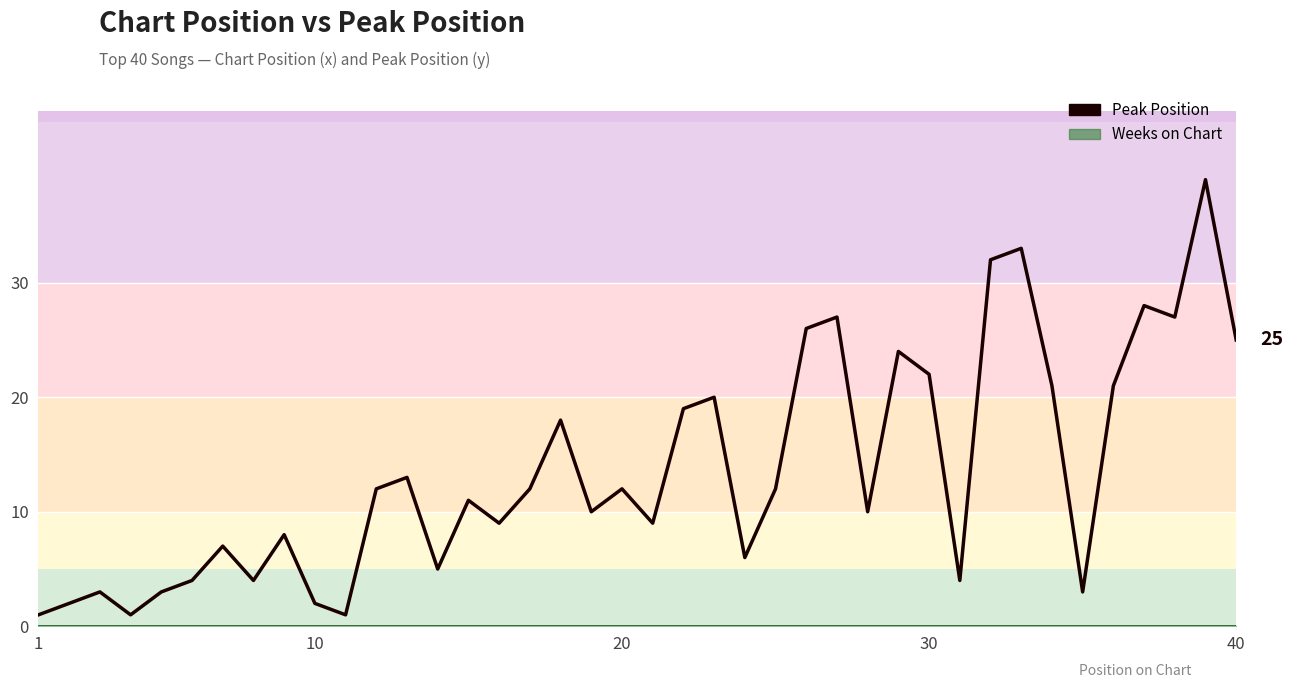

How many data points are less than 12?

20